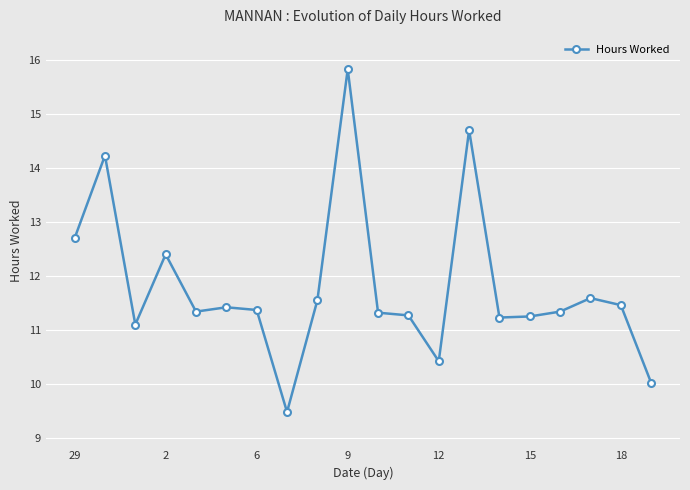

What is the sum of all values?

236.0